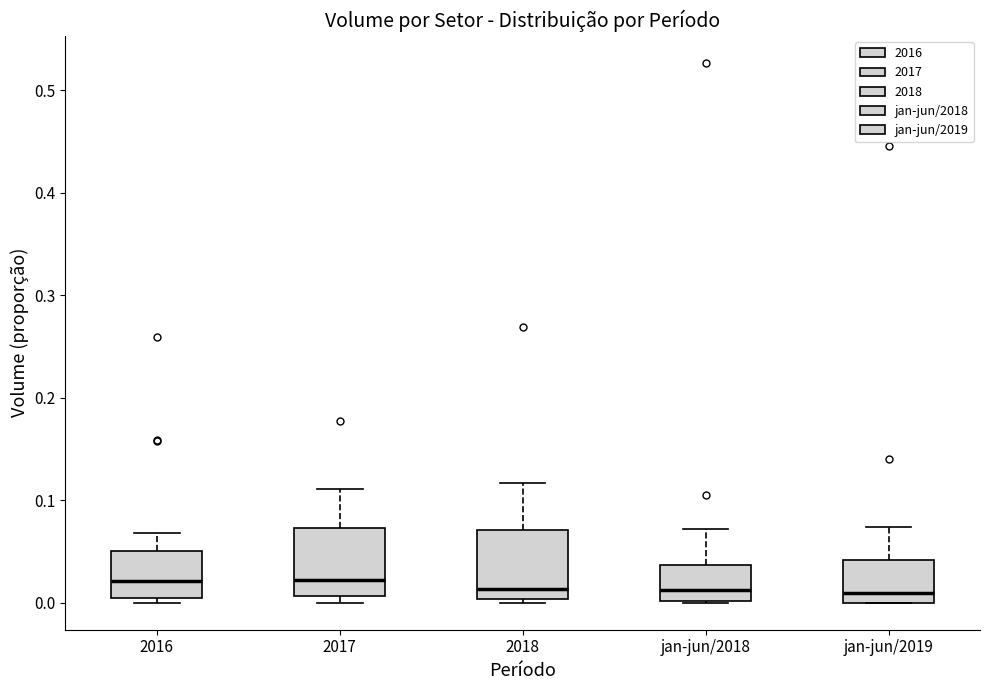

Reading left to right, read every box against the y-axis: the position of its median line, the range the box covers, and the ends of its whiskers. The values are not printed on the chart, so give them approximately, as read against the axis.

2016: median 0.02, box 0.00 to 0.05, whiskers 0.00 (just below the box's lower edge) to 0.07
2017: median 0.02, box 0.01 to 0.07, whiskers 0.00 to 0.11
2018: median 0.01, box 0.00 to 0.07, whiskers 0.00 (just below the box's lower edge) to 0.12
jan-jun/2018: median 0.01, box 0.00 to 0.04, whiskers 0.00 to 0.07
jan-jun/2019: median 0.01, box 0.00 to 0.04, whiskers 0.00 to 0.07